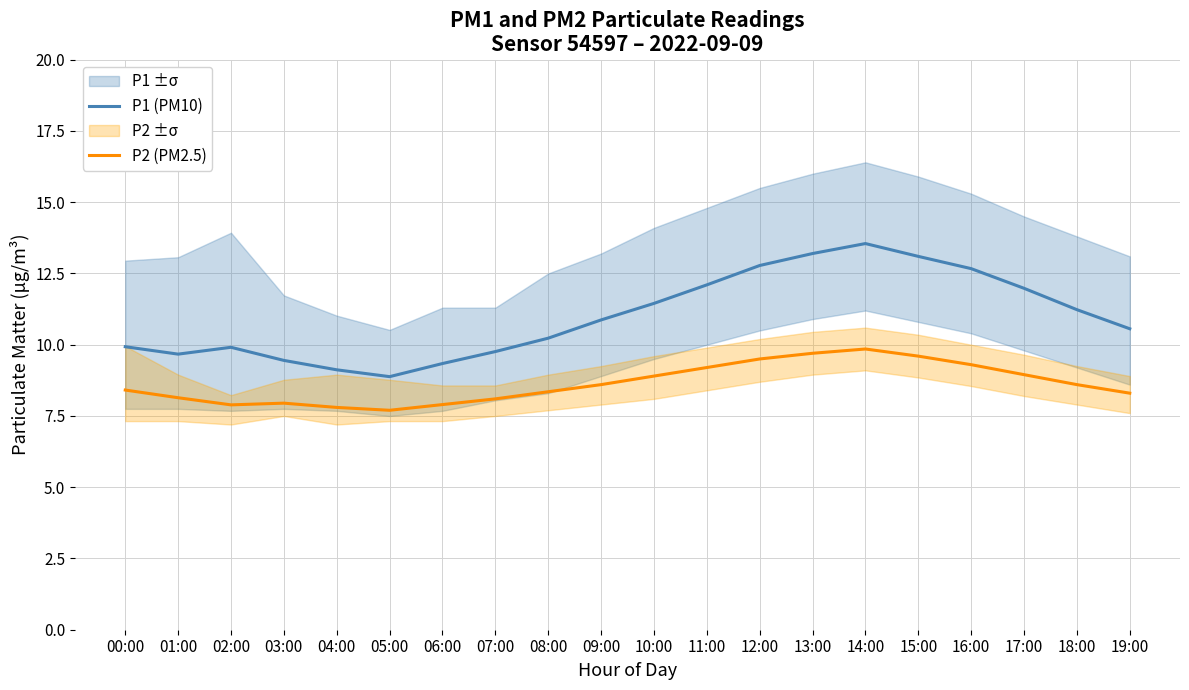

What is the spread (max minus min) of values at 00:00?

1.5